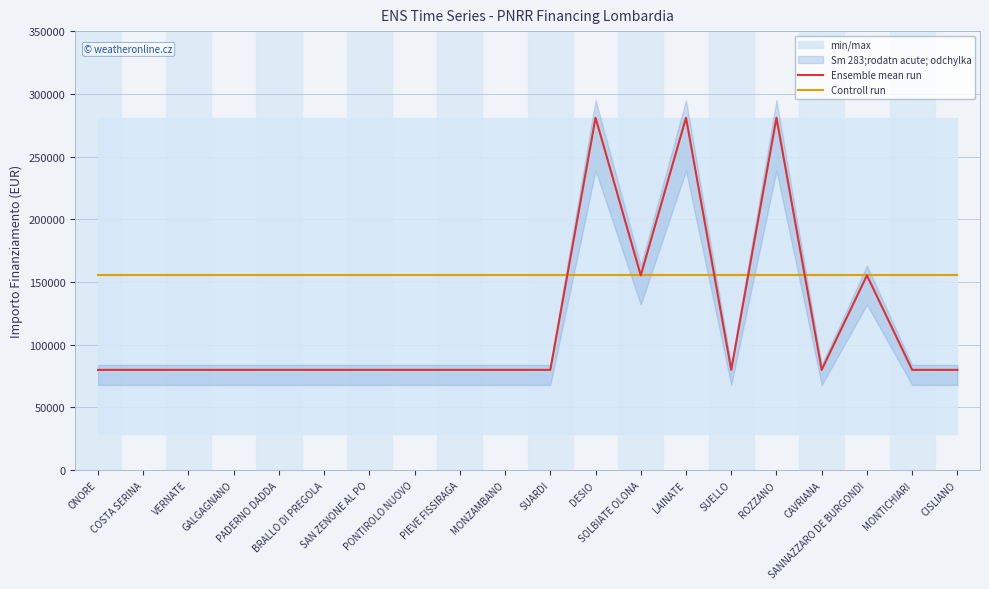

What position from the left is DESIO?

12